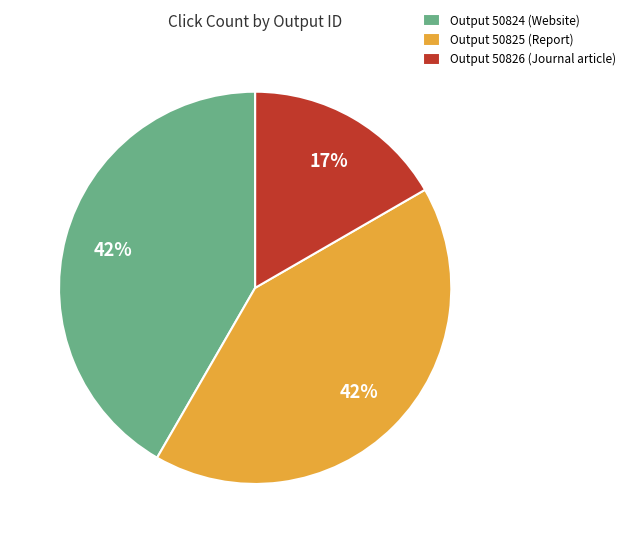

How many slices are in this pie chart?

3